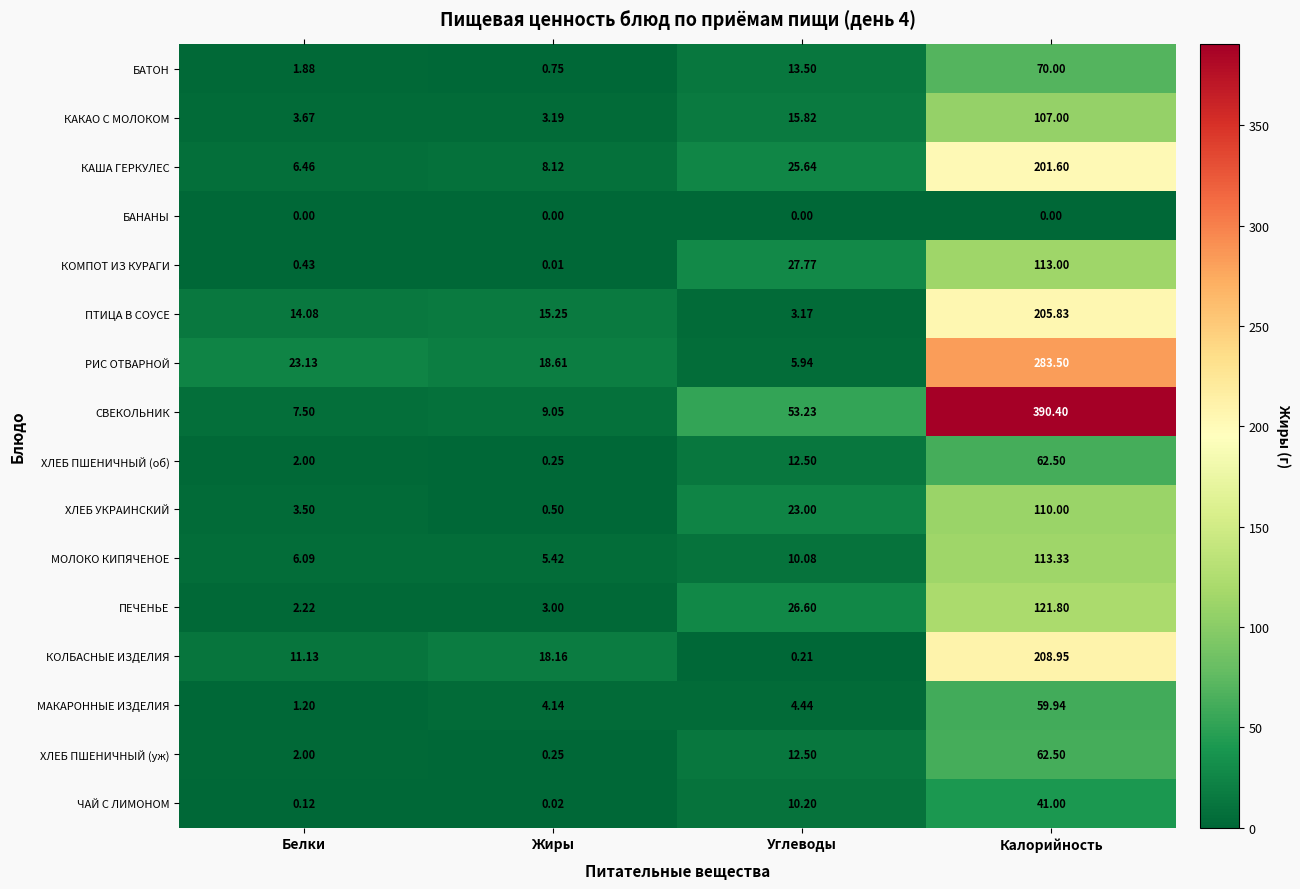

At which category is the sum across all series the highest?

Калорийность